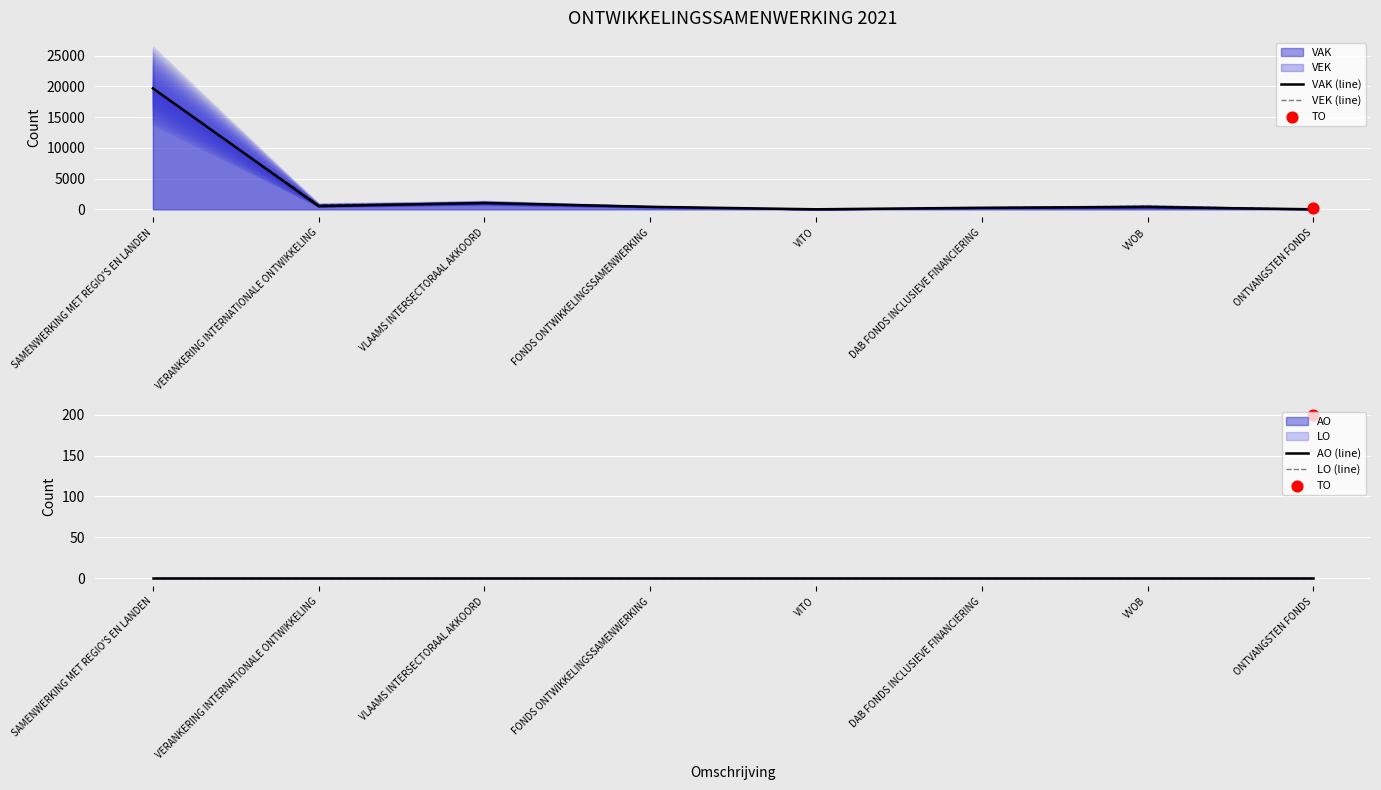

Which series contains the highest Y value?

VAK (line)